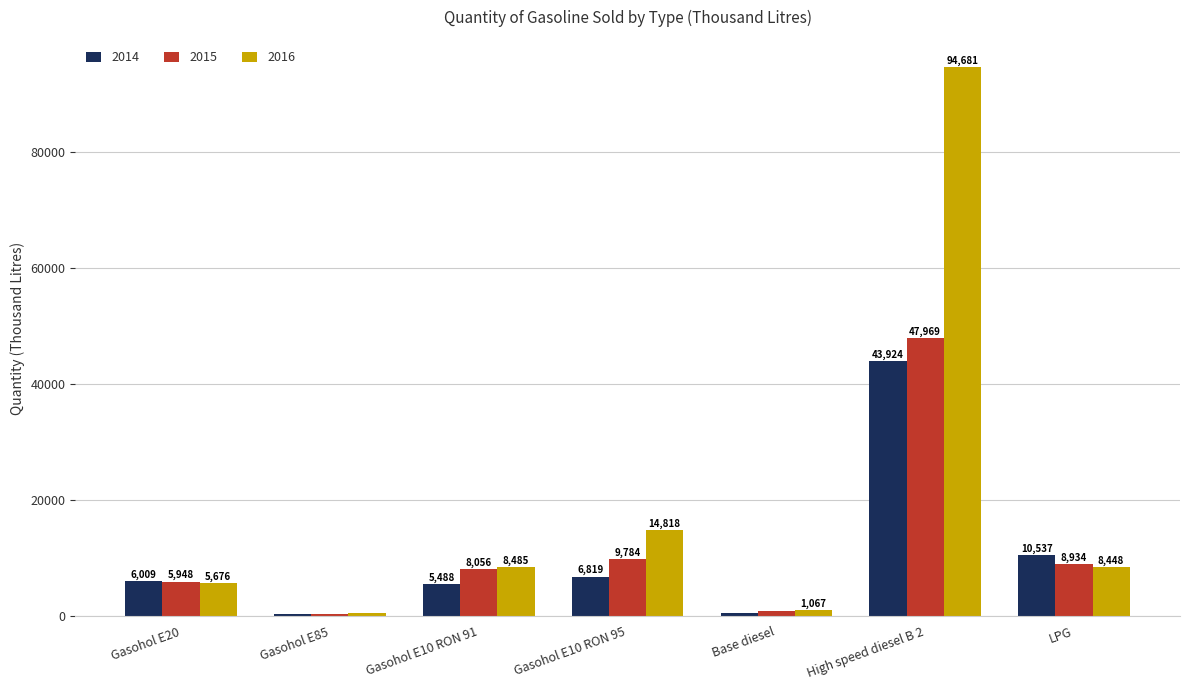

What is the difference between the highest and lowest values at Gasohol E20?

333.6